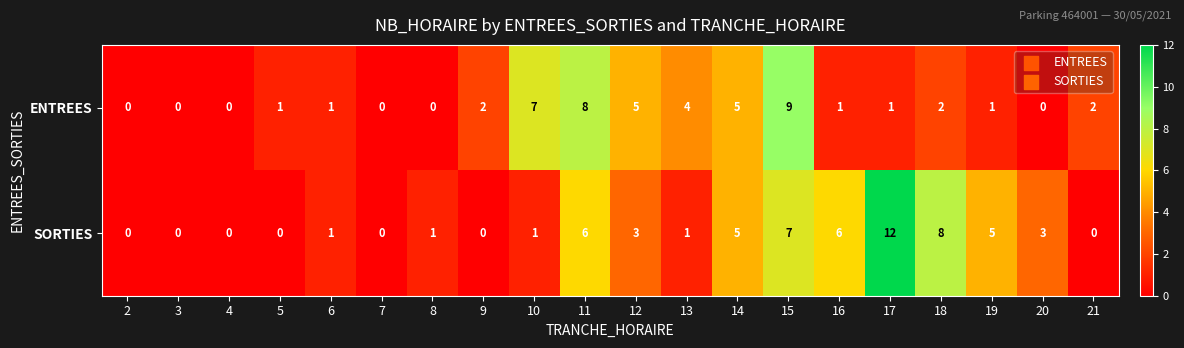

Which category has the highest value in the SORTIES series?

17